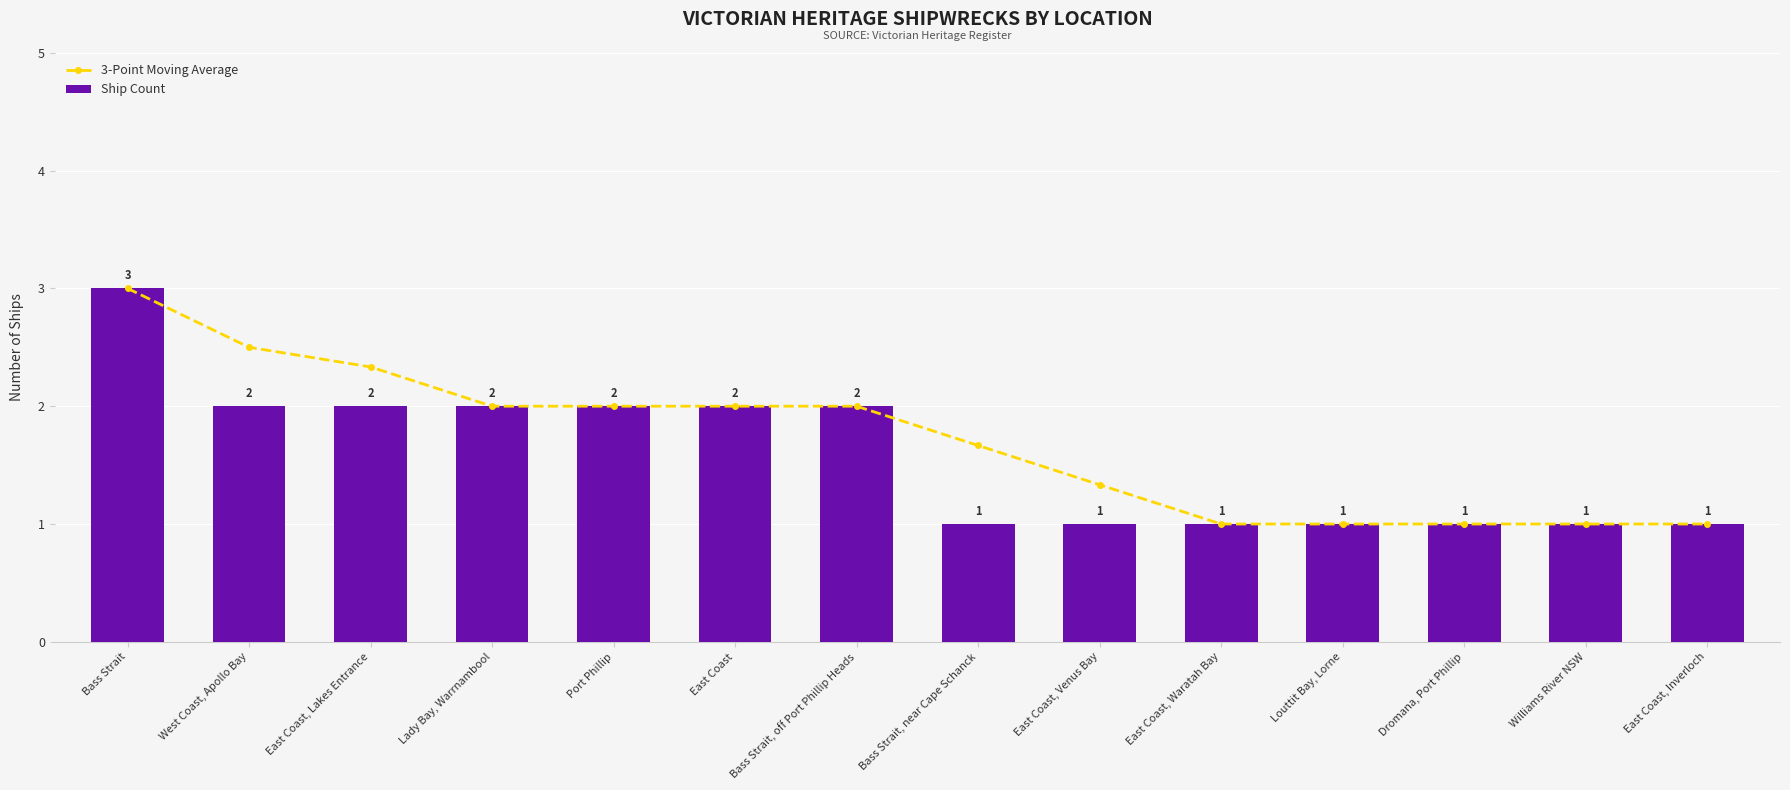

Reading left to right, extract all data points from this chart.

3-Point Moving Average: 3.0	2.5	2.3	2.0	2.0	2.0	2.0	1.7	1.3	1.0	1.0	1.0	1.0	1.0
Ship Count: 3.0	2.0	2.0	2.0	2.0	2.0	2.0	1.0	1.0	1.0	1.0	1.0	1.0	1.0